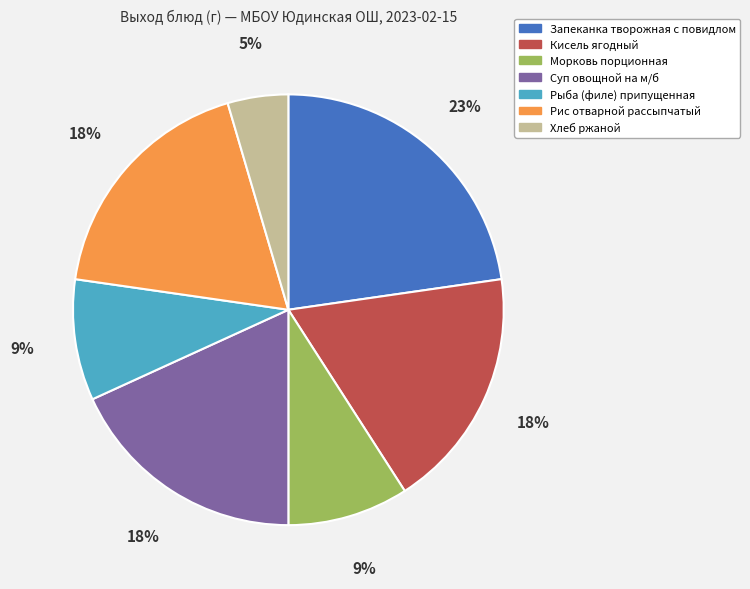

True or false: Суп овощной на м/б accounts for 18% of the total.

True